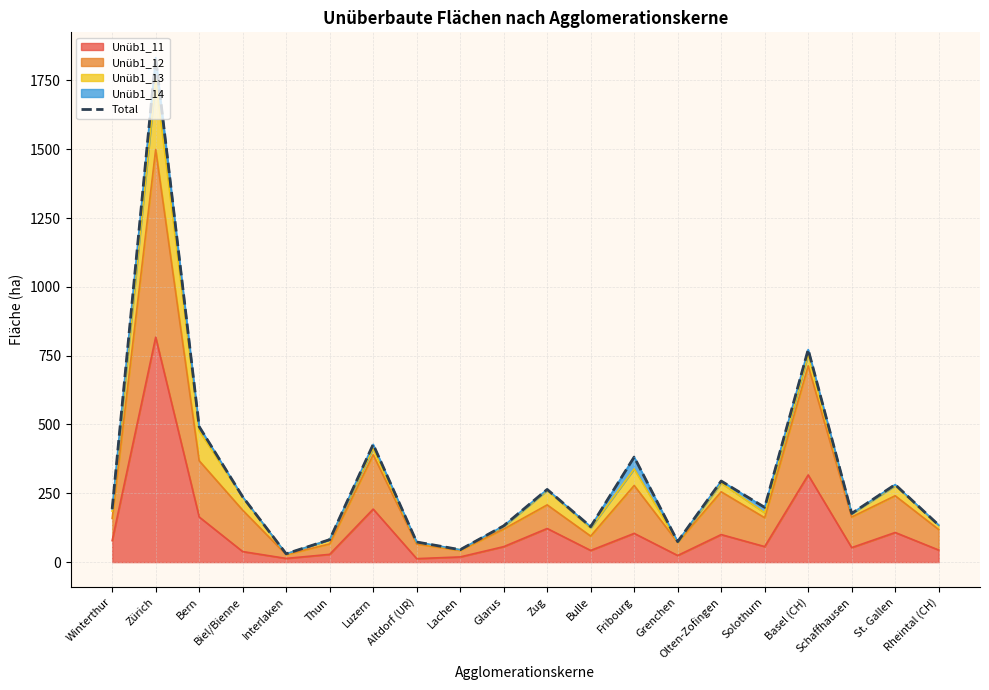

What is the sum of all values?

6251.3